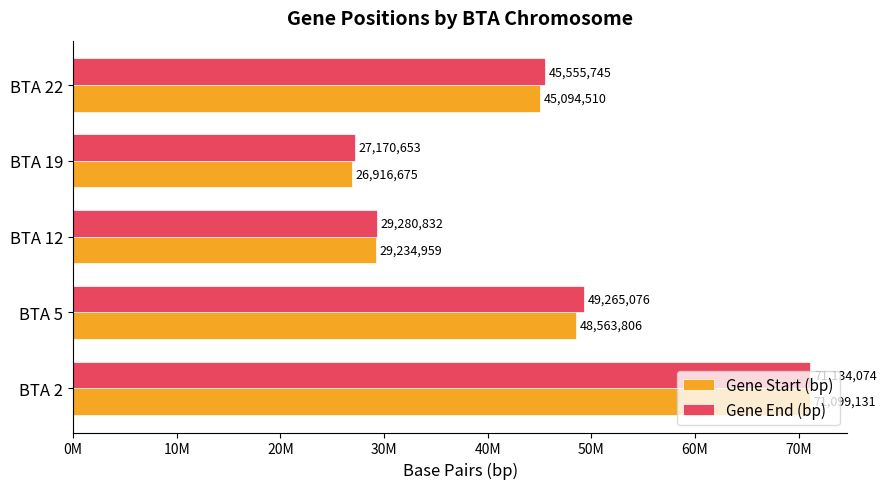

What are all the series names shown in the legend?

Gene Start (bp), Gene End (bp)